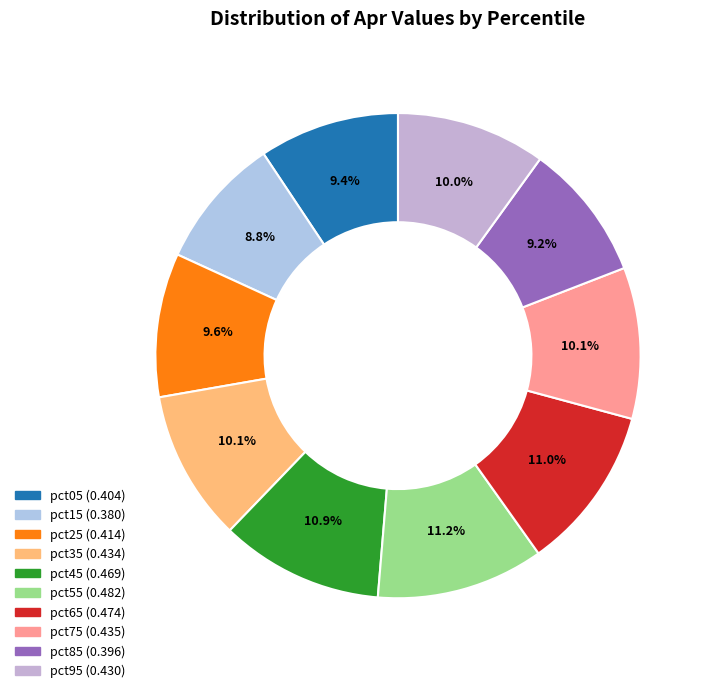

What is the total percentage of pct25 and pct75?

19.7%